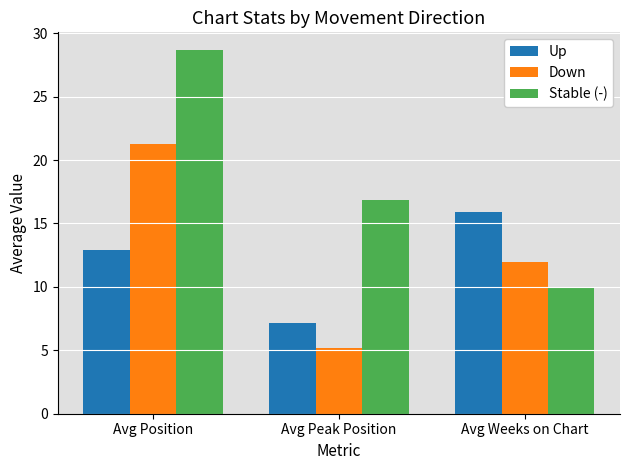

What is the sum of all Down values?

38.5